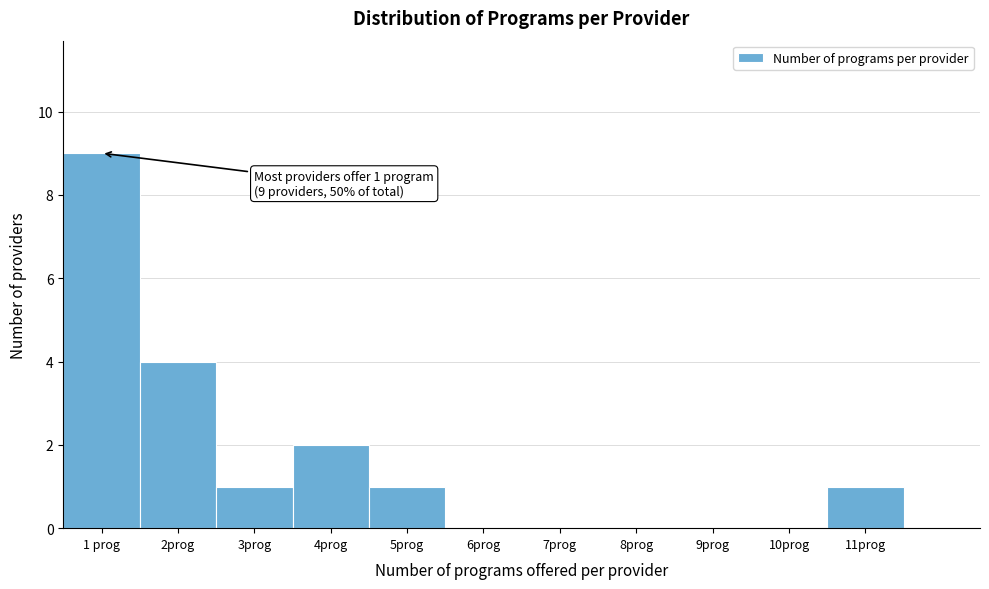

Which range on the x-axis has the tallest bar?

0.5 to 1.5